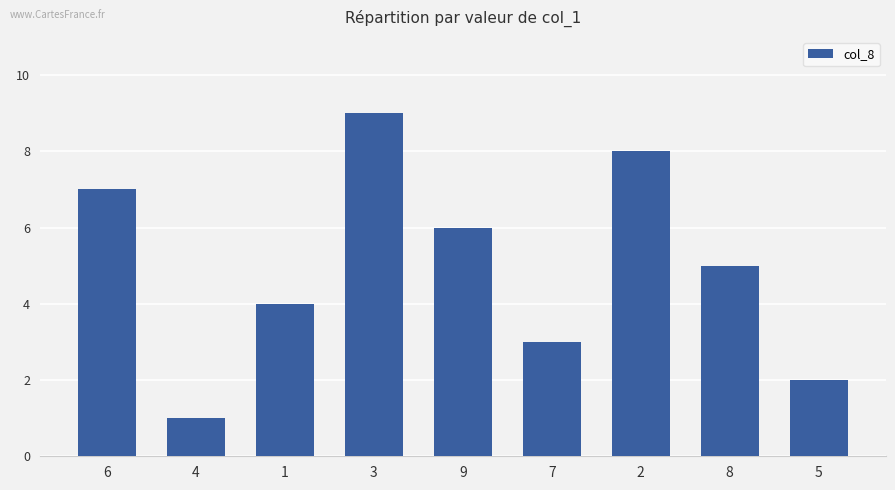

Rank the categories by value from lowest to highest.

4, 5, 7, 1, 8, 9, 6, 2, 3